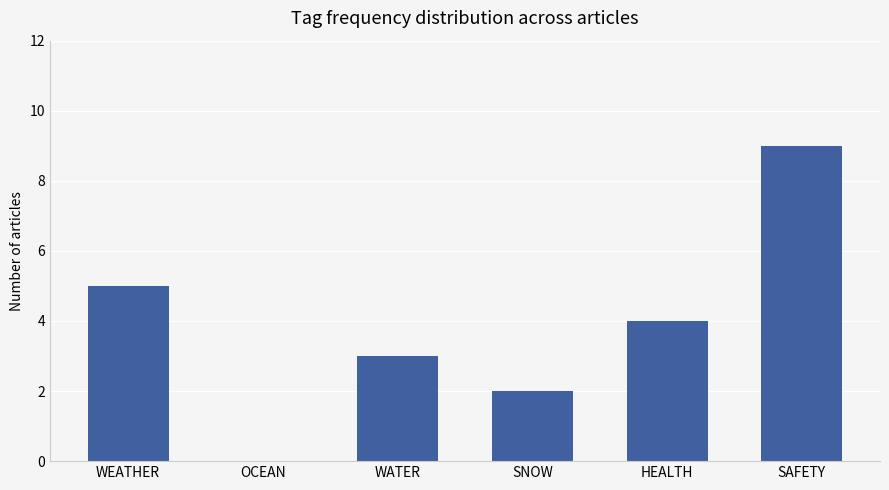

What is the greatest value displayed?

9